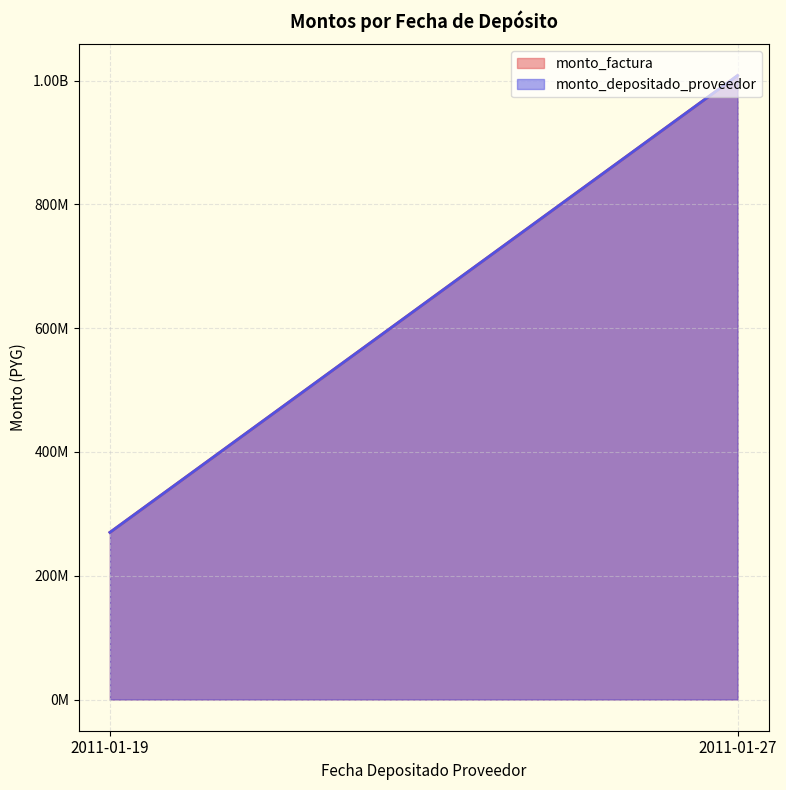

Which series has the widest spread of values?

monto_factura